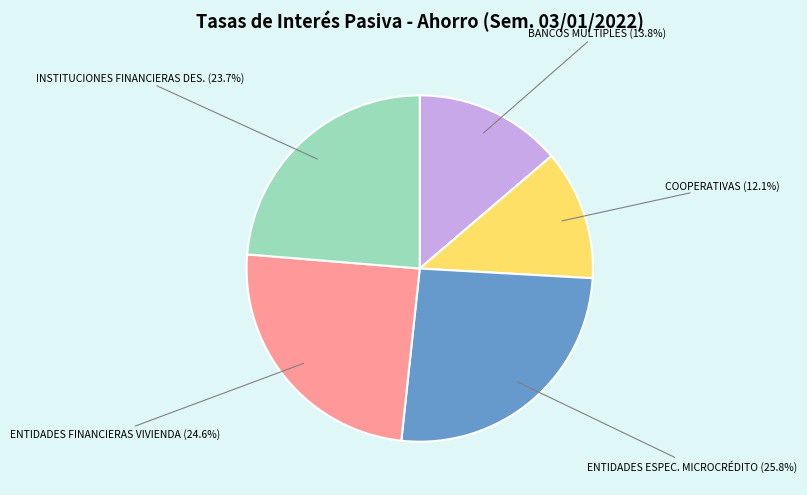

What is the ratio of the value at COOPERATIVAS to the value at ENTIDADES FINANCIERAS VIVIENDA?

0.5